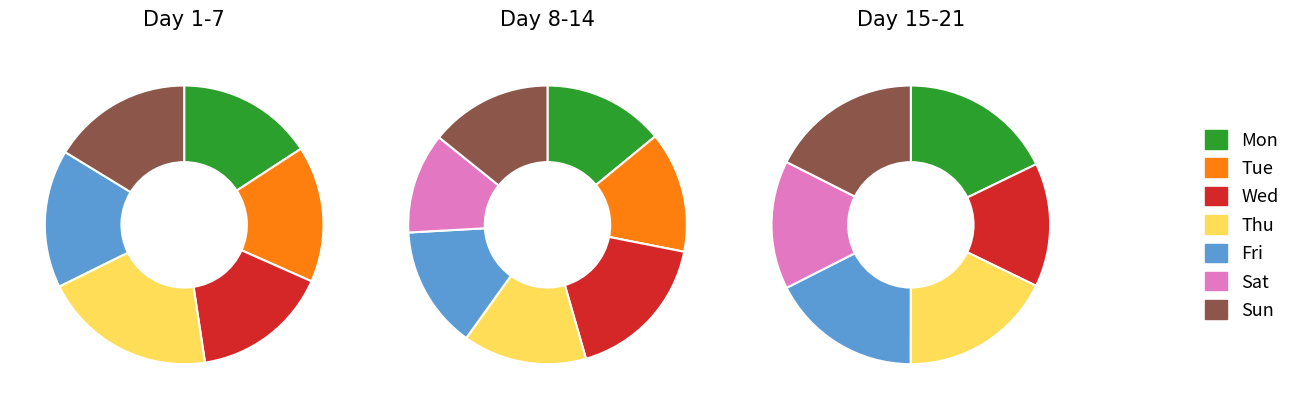

How many segments does this pie chart have?

7